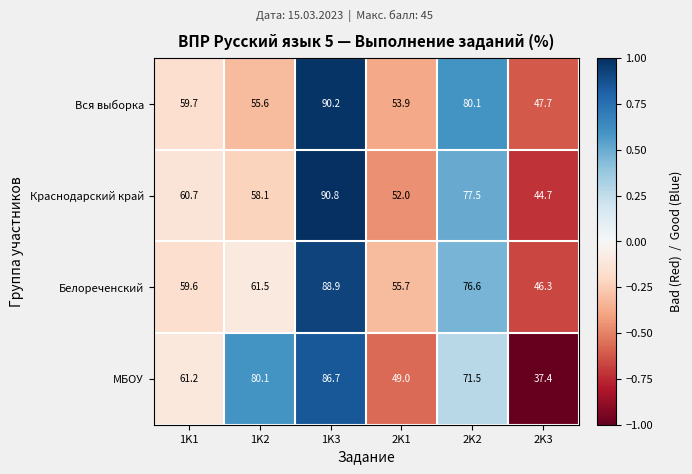

What is the highest value of the Краснодарский край series?

90.8